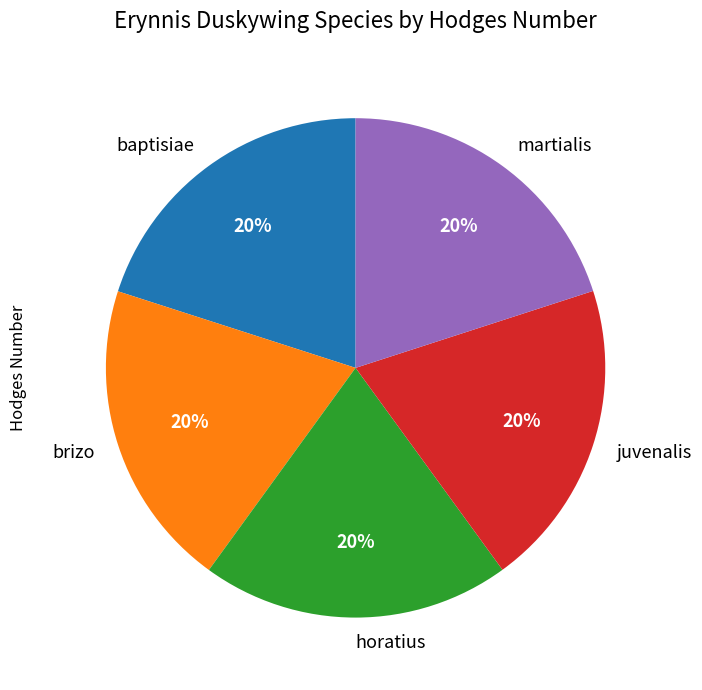

Is brizo the majority of the pie?

No